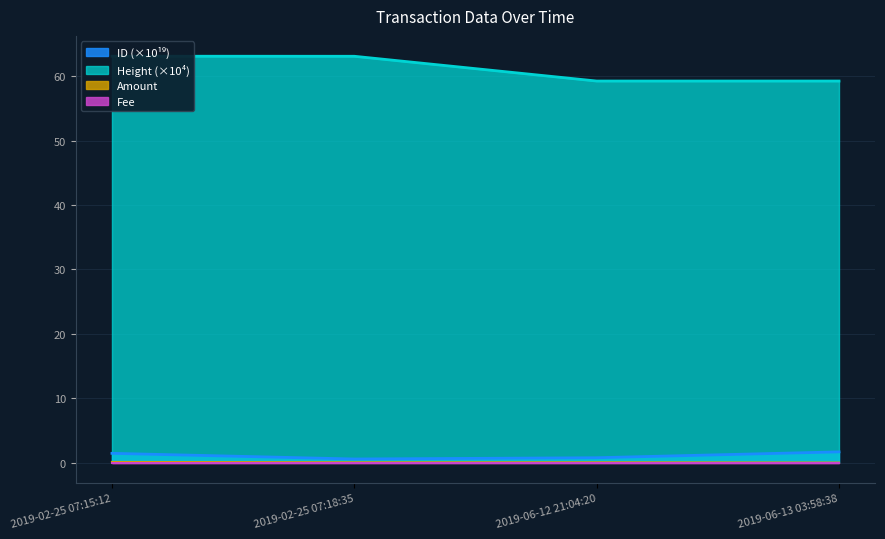

True or false: Amount and Height_scaled intersect in this chart.

False